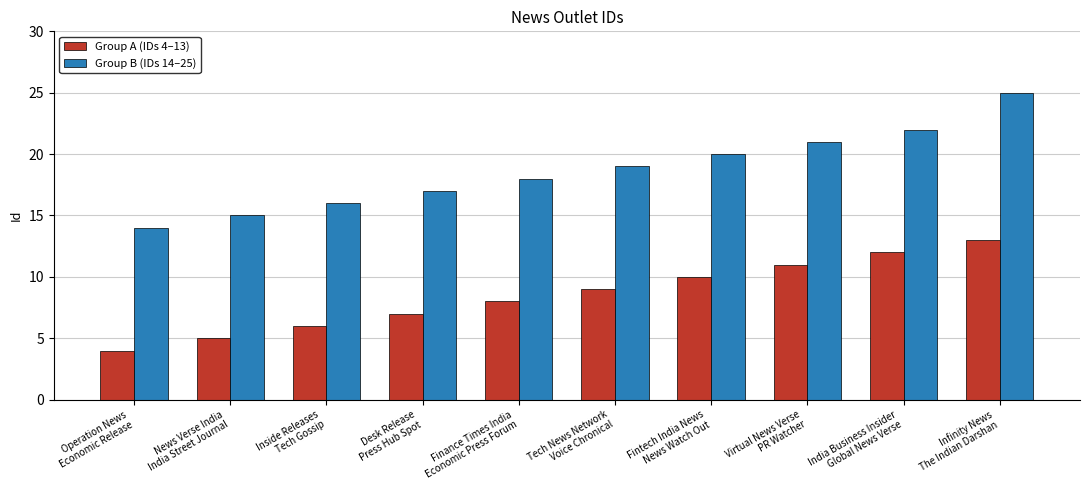

What value does the Group B (IDs 14–25) series have at India Business Insider
Global News Verse, to the nearest 5?

20